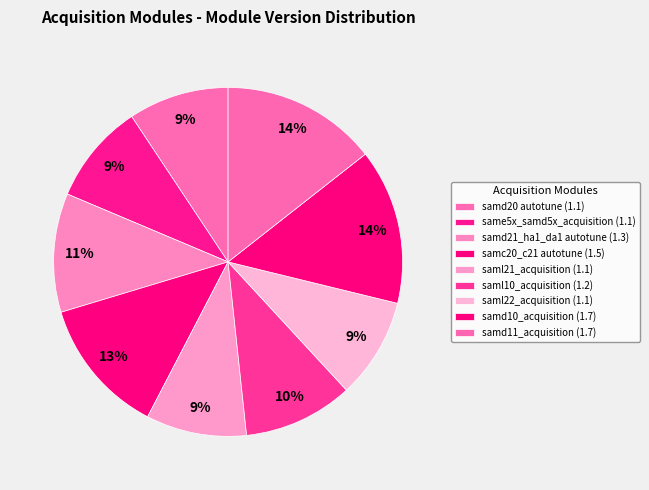

The samd10_acquisition slice represents 4% of the pie. True or false?

False